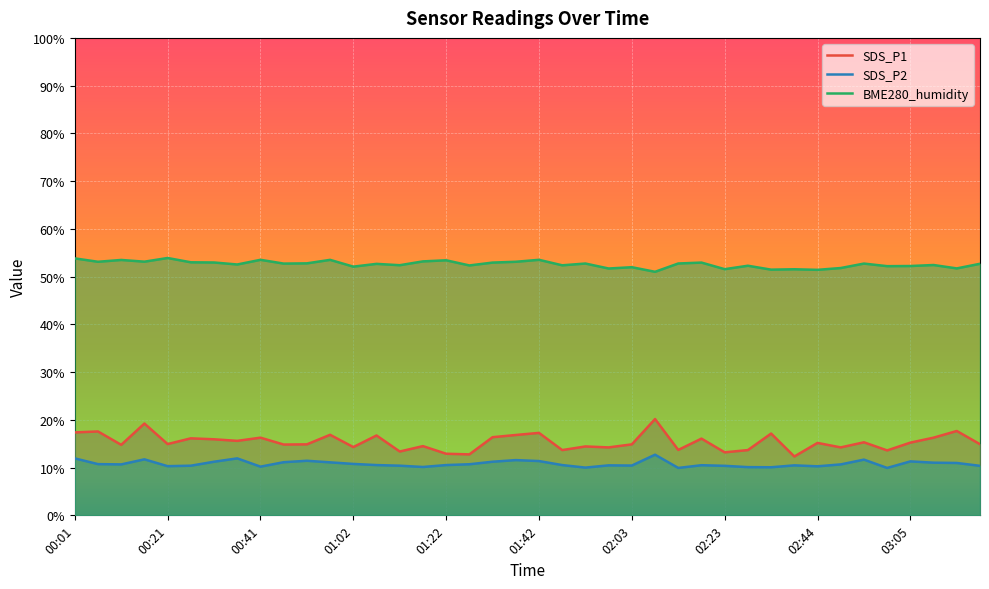

Reading left to right, extract all data points from this chart.

SDS_P1: 17.4	17.6	14.8	19.2	14.9	16.1	15.9	15.6	16.3	14.8	14.9	16.9	14.3	16.7	13.4	14.5	12.9	12.8	16.4	16.8	17.3	13.7	14.4	14.2	14.9	20.2	13.7	16.1	13.2	13.7	17.1	12.3	15.2	14.2	15.3	13.6	15.2	16.3	17.7	14.9
SDS_P2: 11.9	10.7	10.7	11.7	10.3	10.4	11.2	11.9	10.2	11.1	11.4	11.1	10.8	10.5	10.4	10.1	10.5	10.7	11.2	11.6	11.4	10.5	10.0	10.5	10.4	12.7	9.9	10.5	10.4	10.1	10.1	10.5	10.3	10.7	11.7	9.9	11.3	11.0	11.0	10.4
BME280_humidity: 53.8	53.1	53.5	53.1	53.9	53.0	53.0	52.5	53.5	52.7	52.8	53.5	52.1	52.7	52.4	53.2	53.4	52.3	52.9	53.1	53.5	52.4	52.7	51.7	52.0	51.0	52.8	52.9	51.6	52.3	51.5	51.5	51.4	51.8	52.7	52.2	52.2	52.4	51.7	52.7